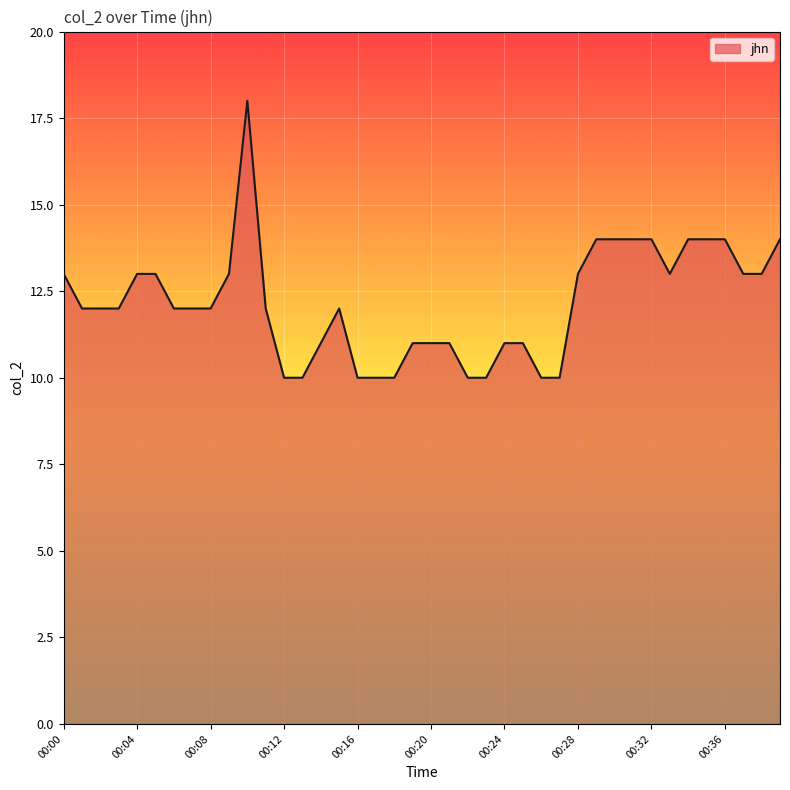

Does the chart have visible grid lines?

Yes